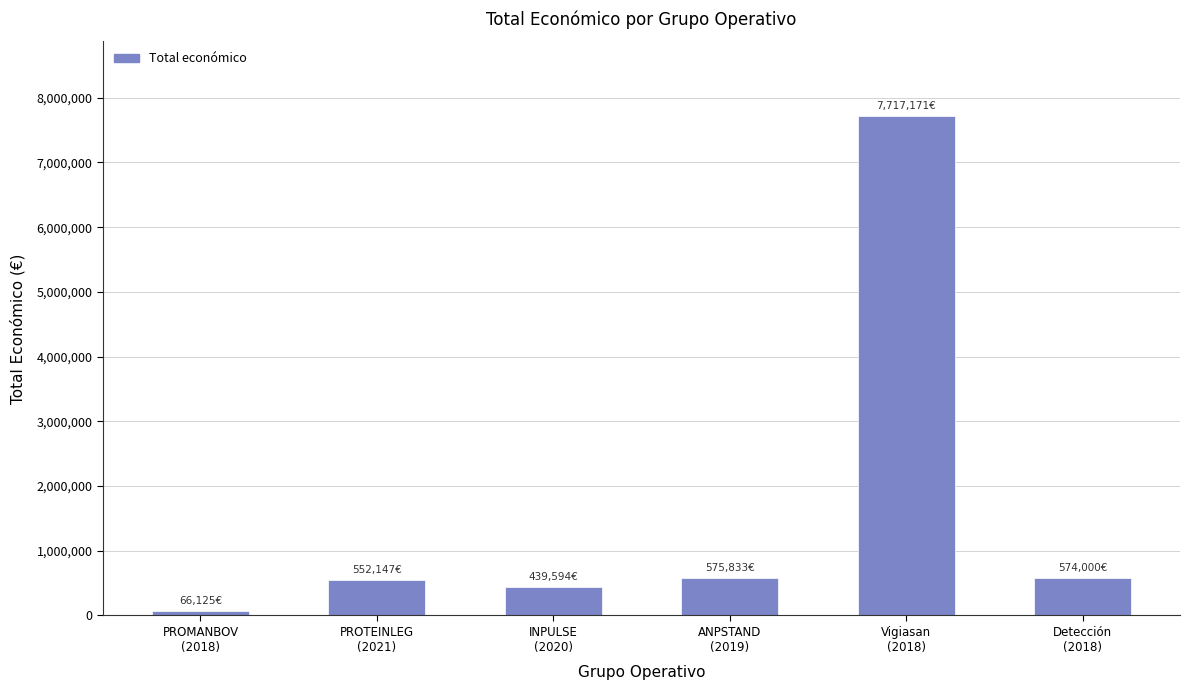

What is the label of the 1st bar from the right?

Detección
(2018)